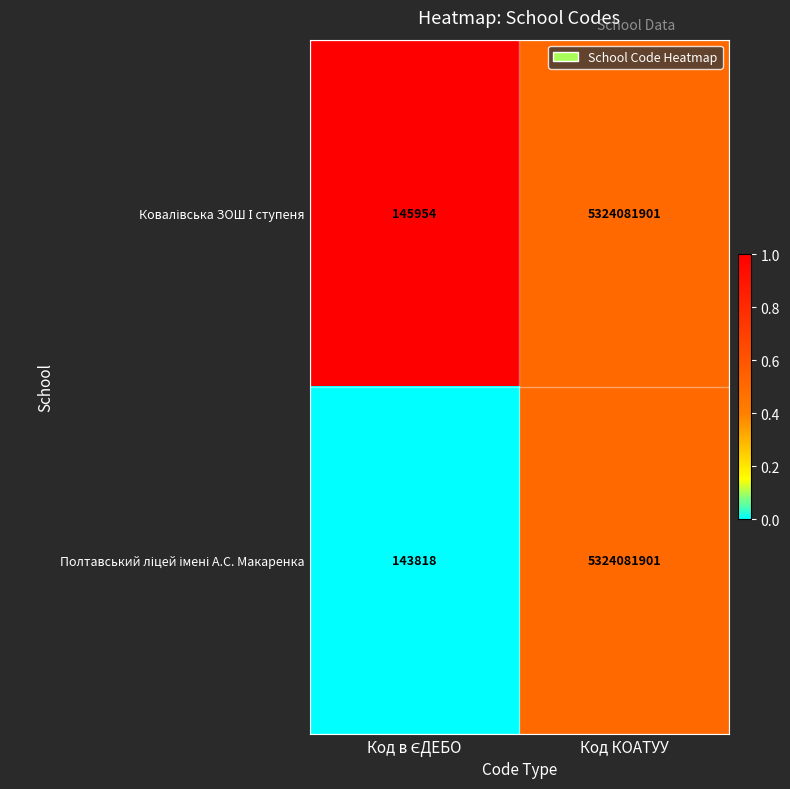

What is the minimum value shown in the chart?

143818